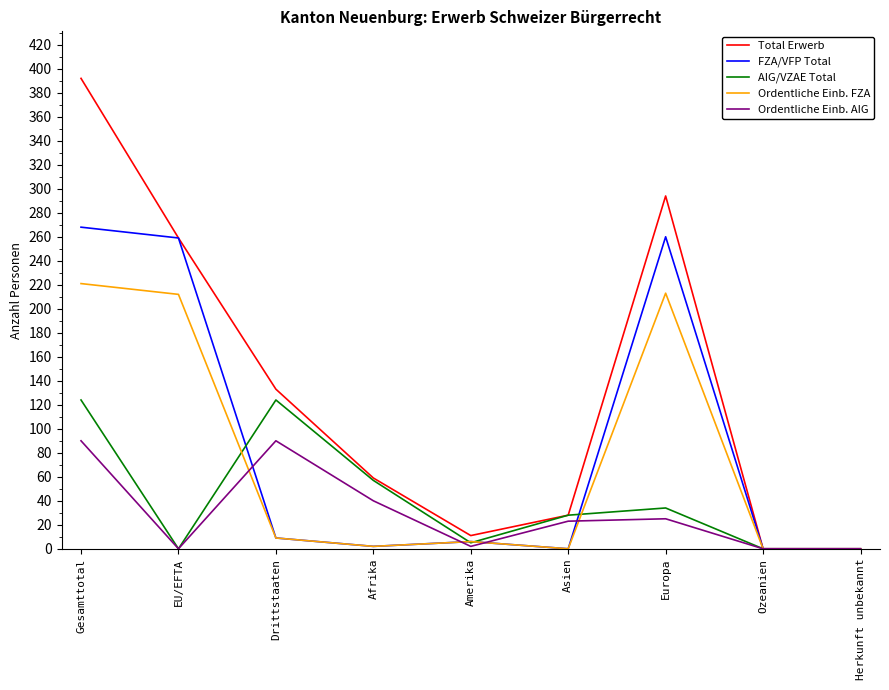

Where is AIG/VZAE Total nearest to the value 62?

Afrika